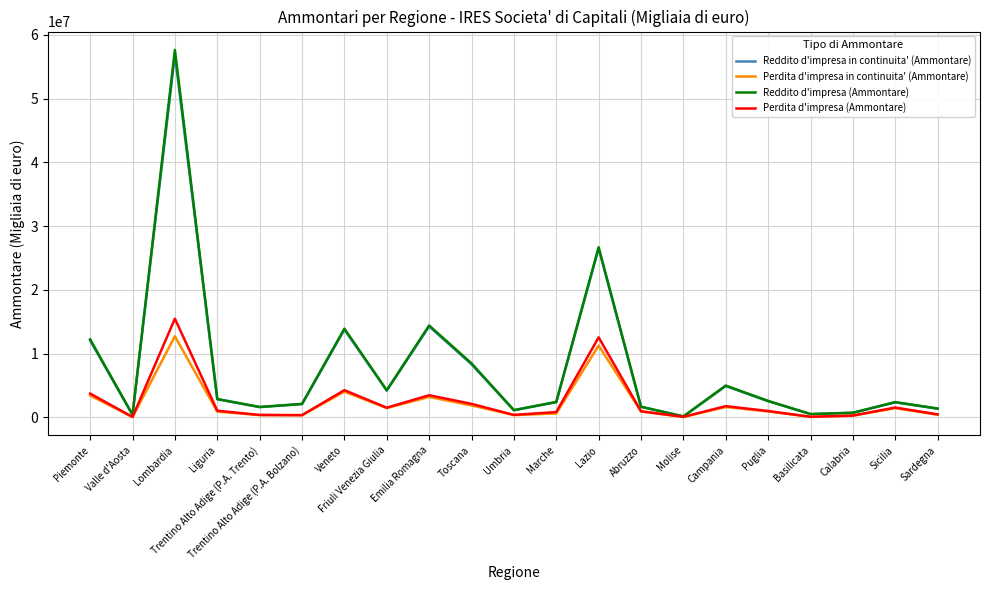

Is it true that Reddito d'impresa in continuita' (Ammontare) equals 2356512 at Sicilia?

True